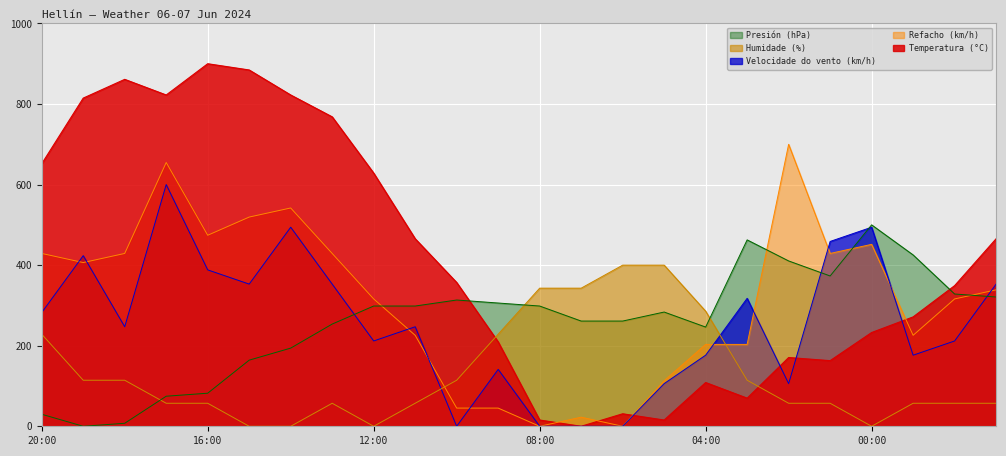

What is the approximate value of Refacho (km/h) at 00:00?

451.6